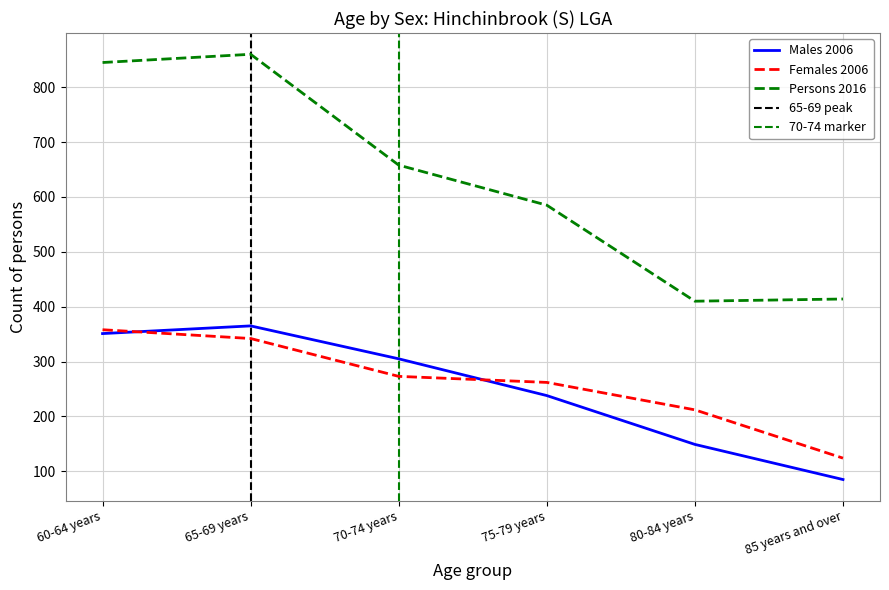

Is it true that Males 2006 equals 238 at 75-79 years?

True